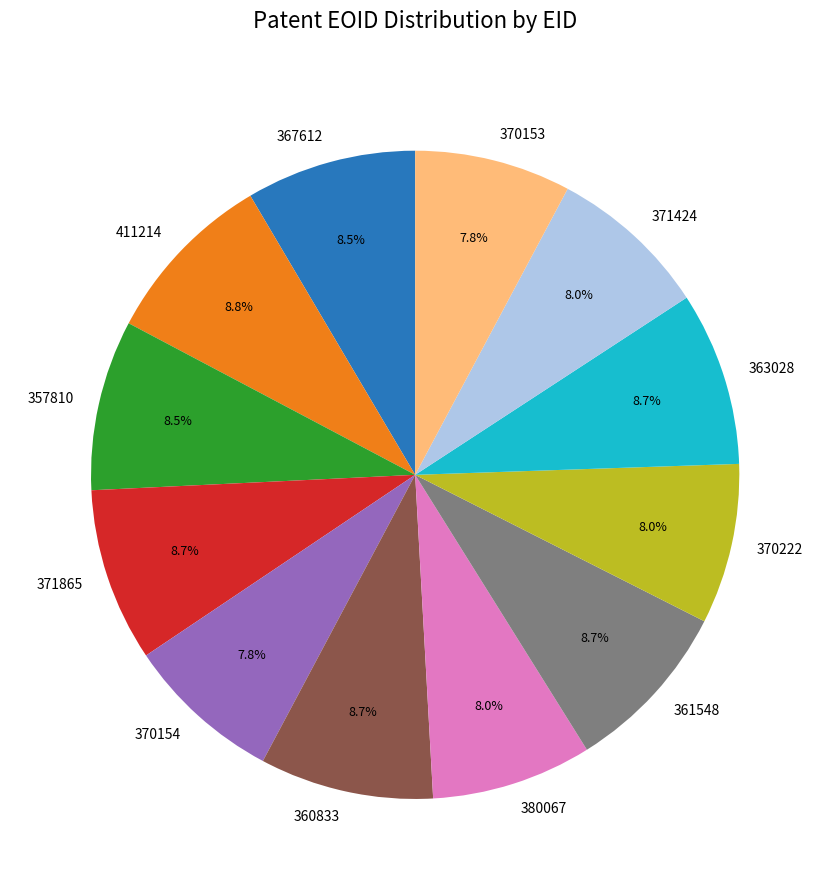

Approximately how many times larger is the value at 360833 compared to 363028?

1.0